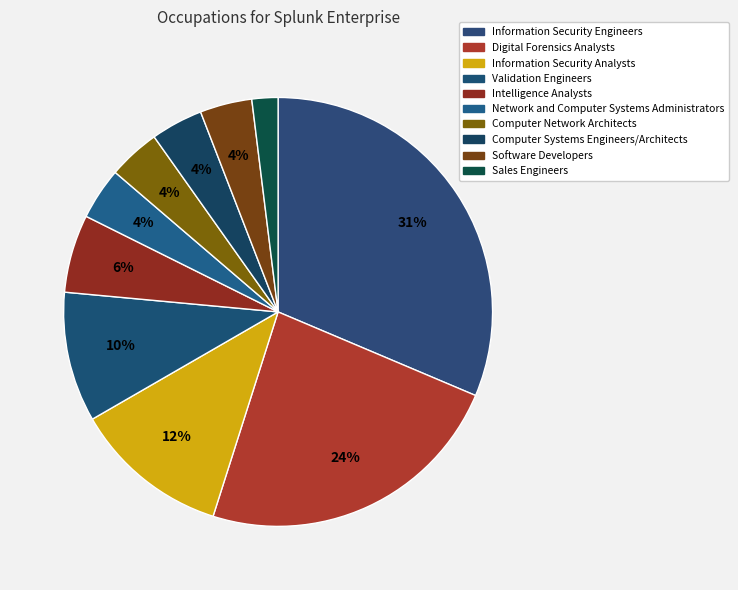

What is the smallest slice in the pie chart?

Sales Engineers